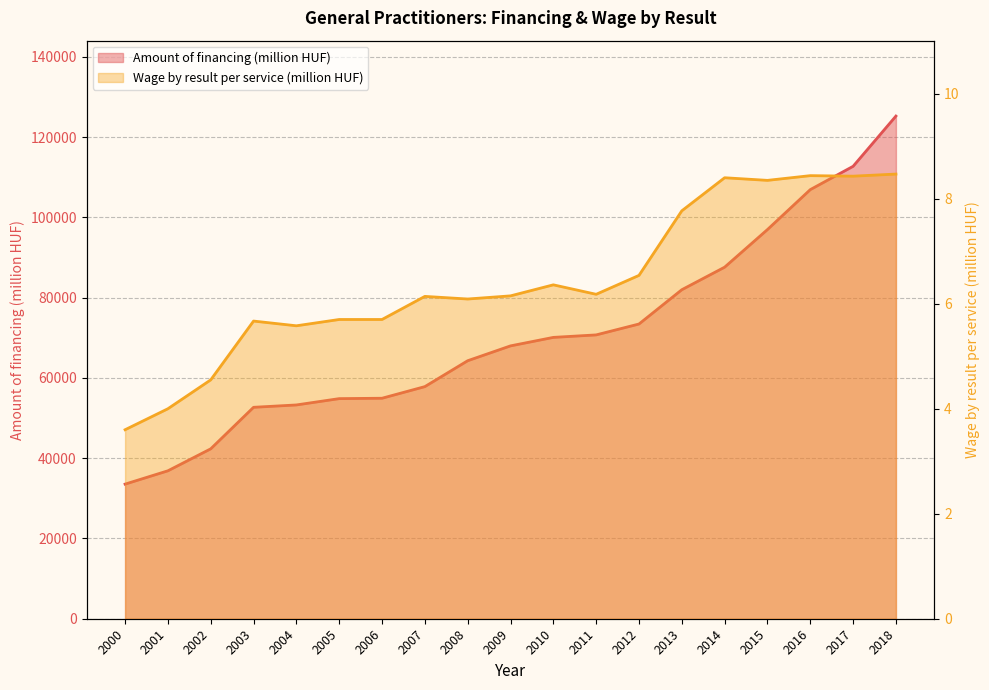

Which series has the largest total across all categories?

Amount of financing (million HUF)